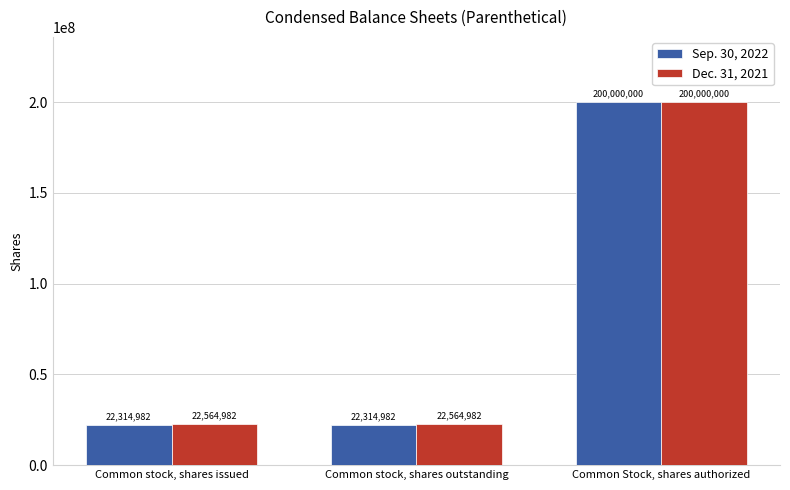

What is the maximum value for Dec. 31, 2021?

200000000